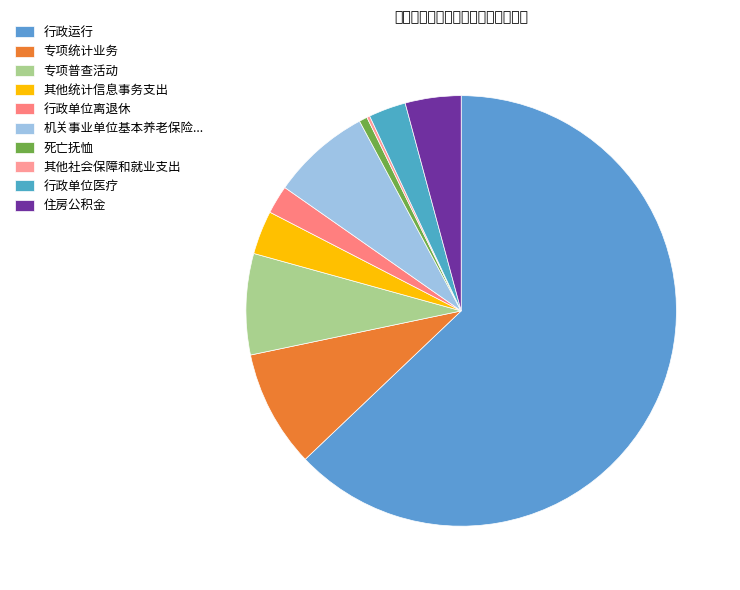

What percentage do 其他社会保障和就业支出 and 死亡抚恤 together represent?

0.8%